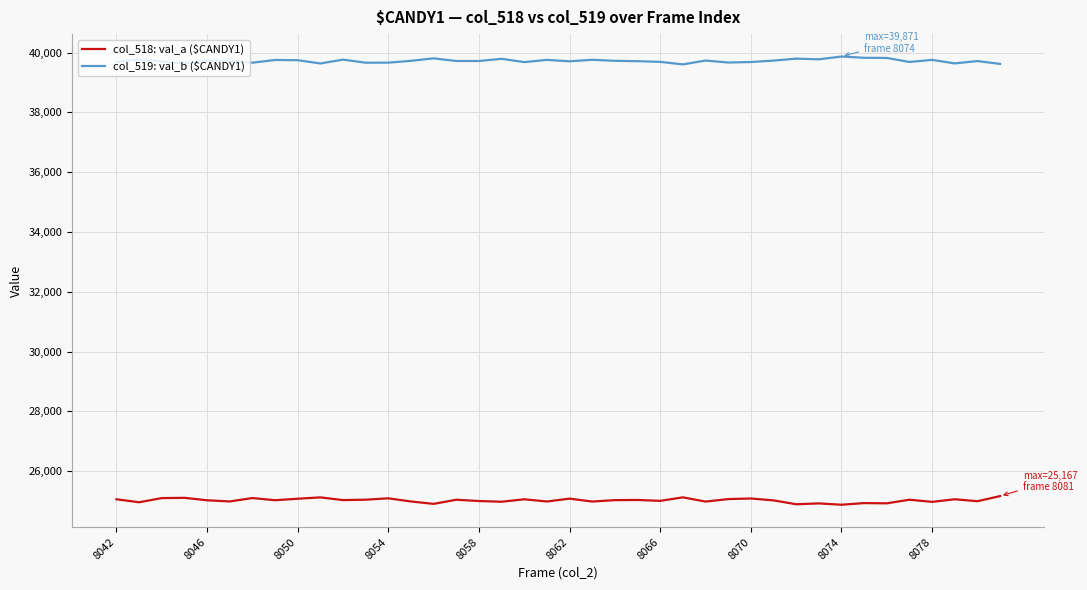

What are all the series names shown in the legend?

col_518: val_a ($CANDY1), col_519: val_b ($CANDY1)